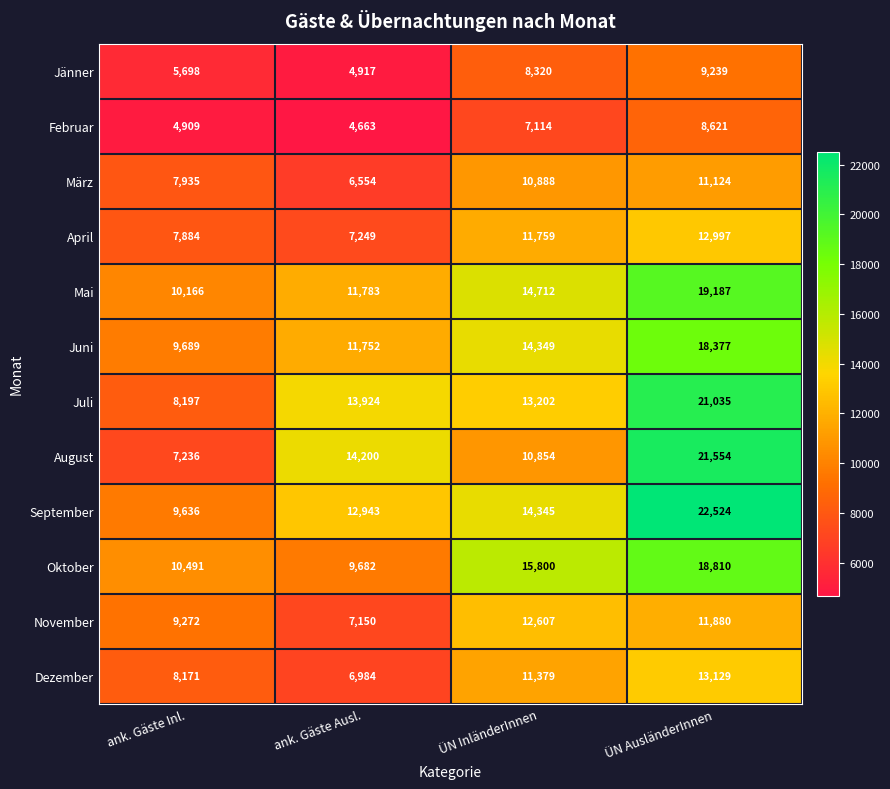

At how many categories does at least one series exceed 11838?

3